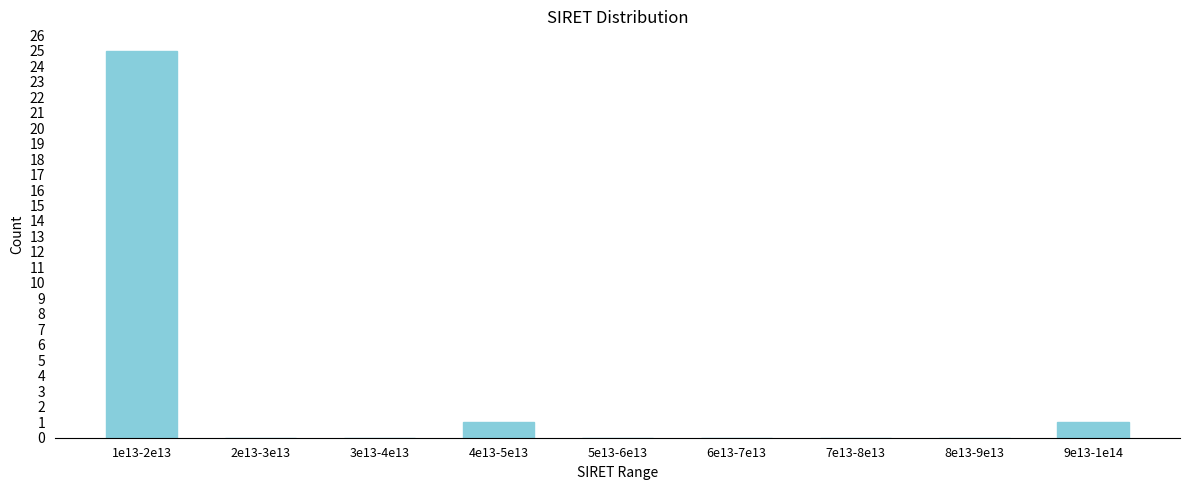

Reading left to right, transcribe all the data shown in this chart.

1e13-2e13=25	2e13-3e13=0	3e13-4e13=0	4e13-5e13=1	5e13-6e13=0	6e13-7e13=0	7e13-8e13=0	8e13-9e13=0	9e13-1e14=1